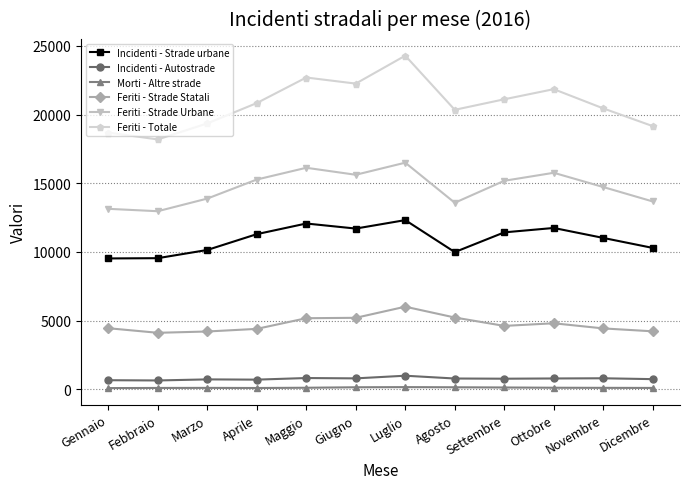

At which category does the chart reach its peak across all series?

Luglio